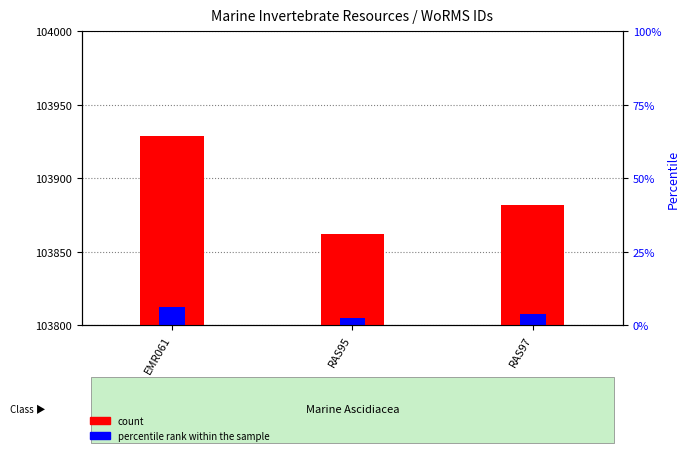

Between RAS95 and RAS97, which is larger?

RAS97